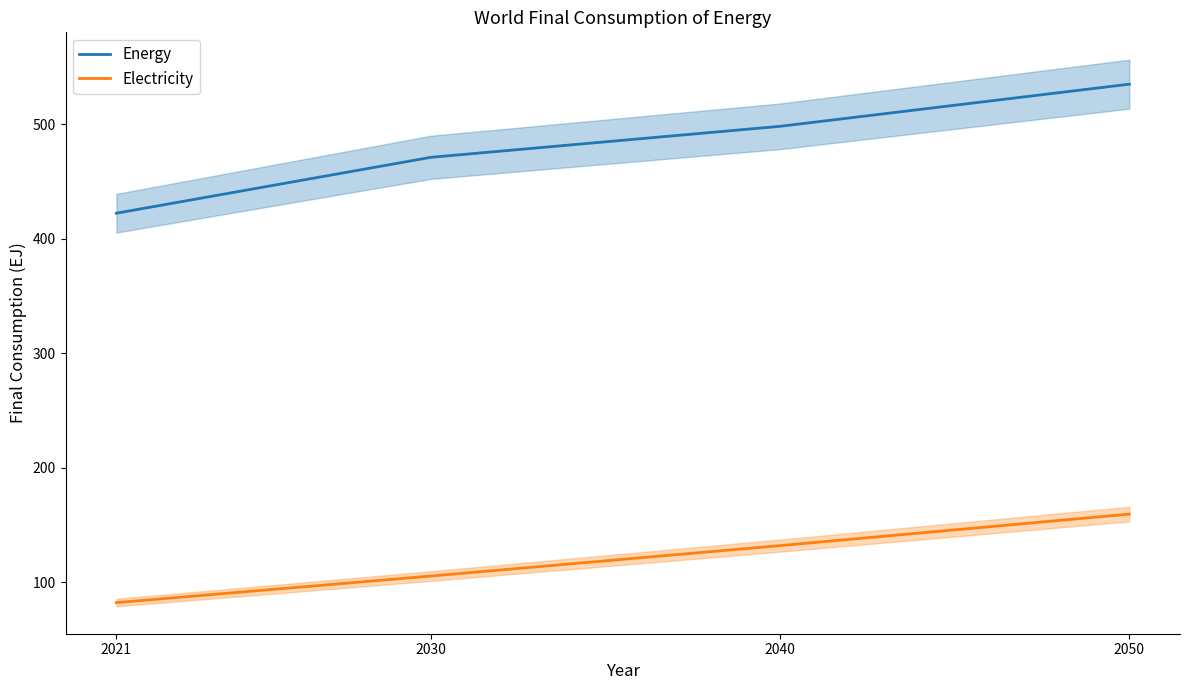

True or false: Electricity has a value of 233.6 at 2050.

False